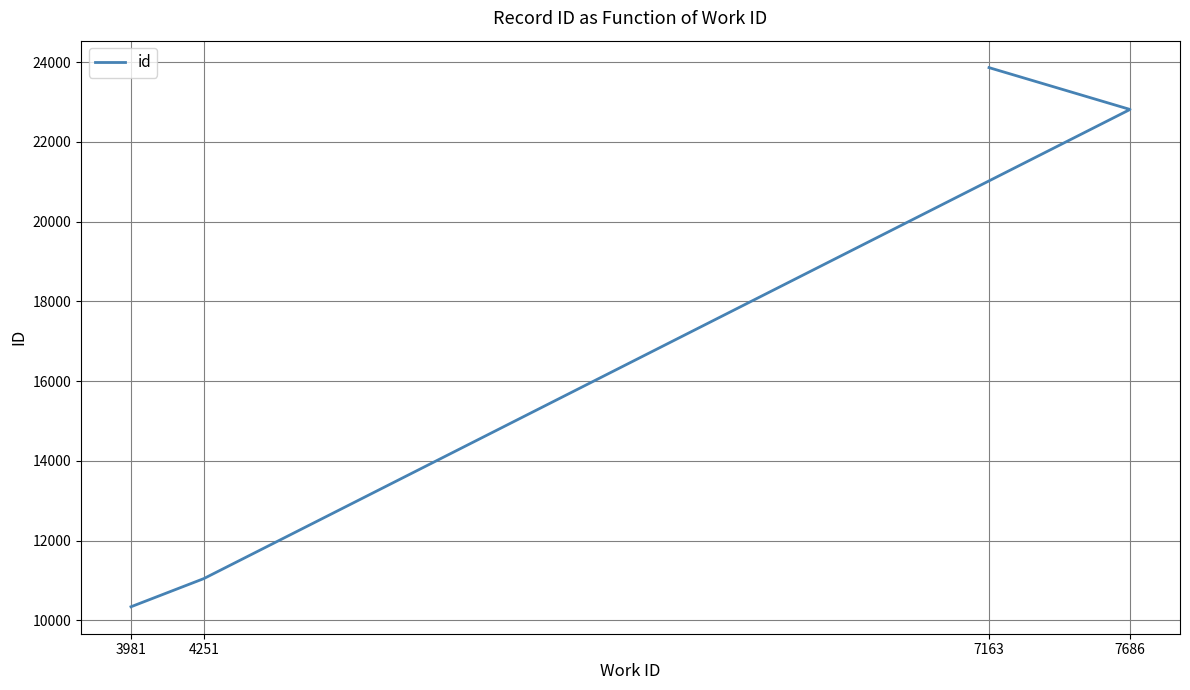

Is it true that the value at 4251 is 11049?

True